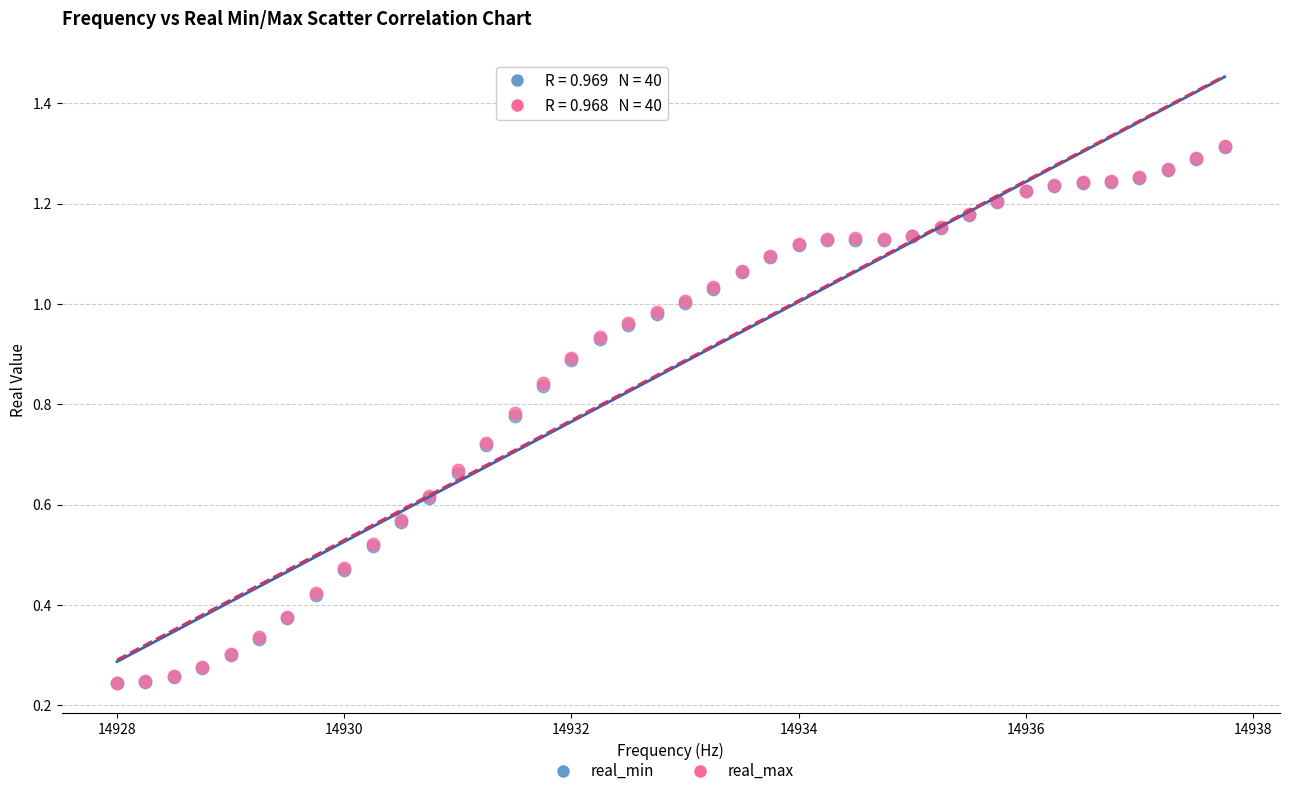

Which series has the widest spread of Y values?

real_max